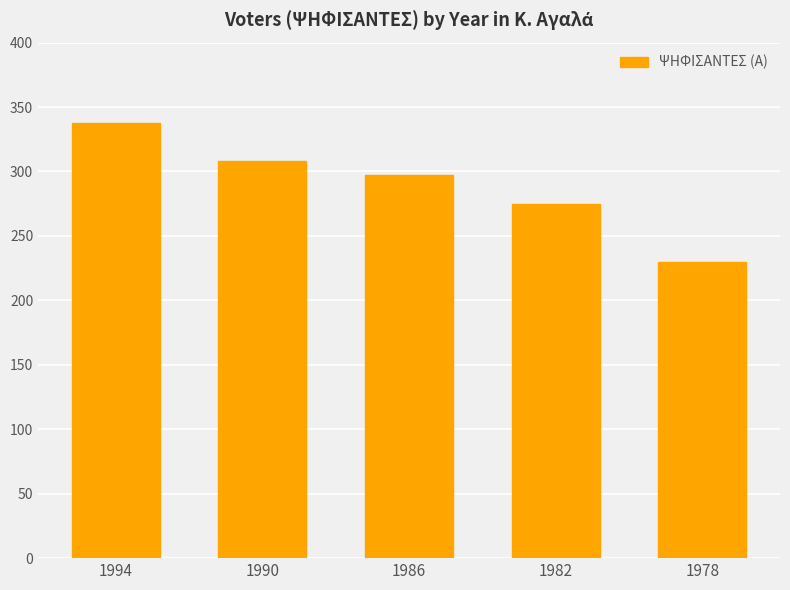

What is the value of the 1st bar from the left?

338